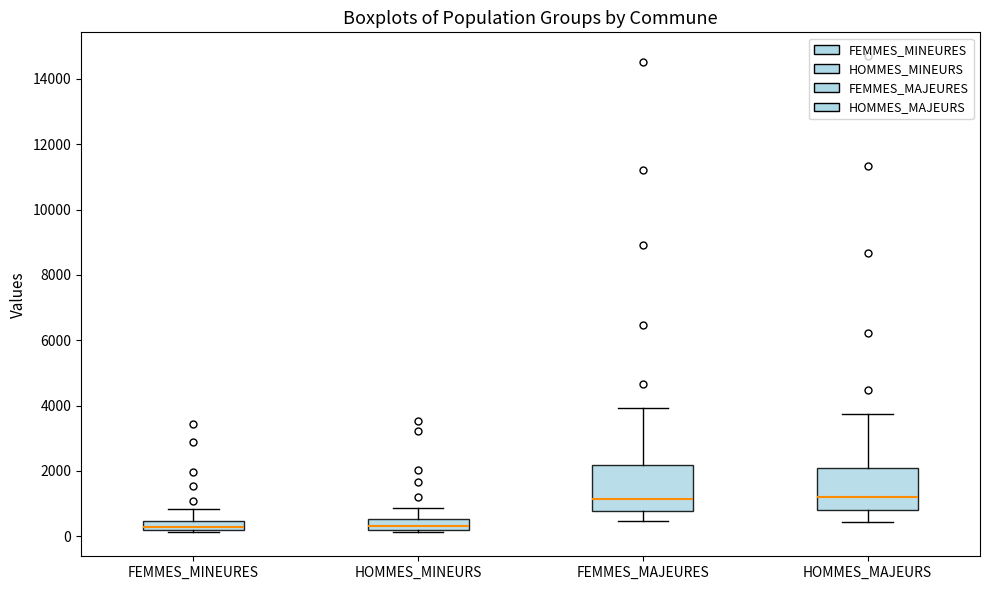

Where is the upper edge of the box for HOMMES_MINEURS on the y-axis? The values are not printed on the chart, so give them approximately, as read against the axis.

600